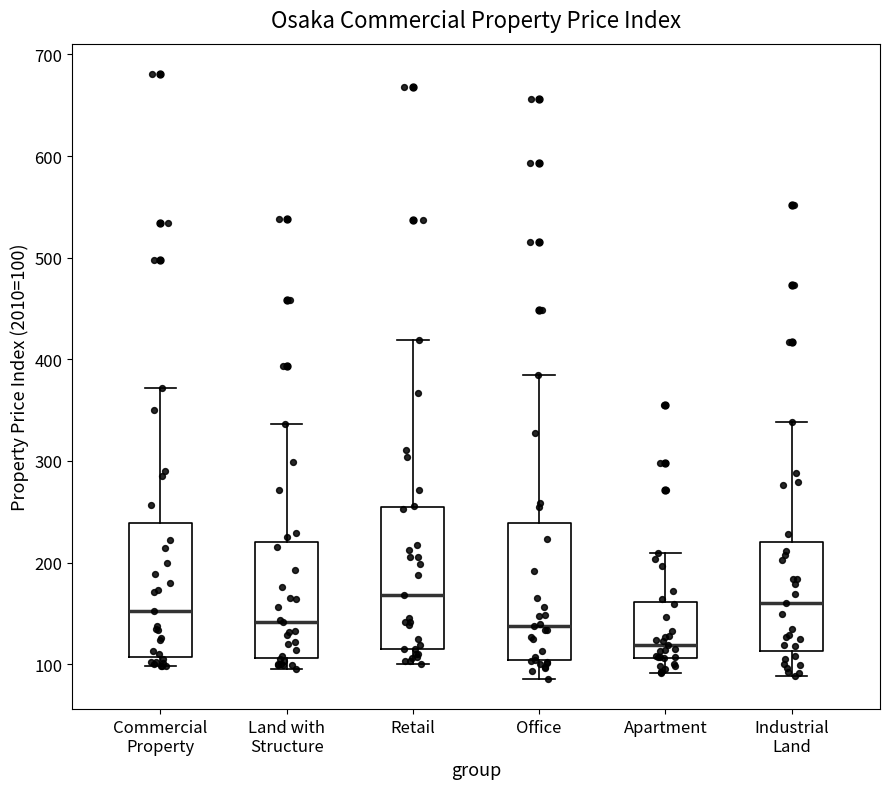

Reading left to right, read every box against the y-axis: the position of its median line, the range the box covers, and the ends of its whiskers. The values are not printed on the chart, so give them approximately, as read against the axis.

Commercial Property: median 150, box 110 to 240, whiskers 100 to 370
Land with Structure: median 140, box 110 to 220, whiskers 100 to 340
Retail: median 170, box 120 to 250, whiskers 100 to 420
Office: median 140, box 100 to 240, whiskers 90 to 380
Apartment: median 120, box 110 to 160, whiskers 90 to 210
Industrial Land: median 160, box 110 to 220, whiskers 90 to 340